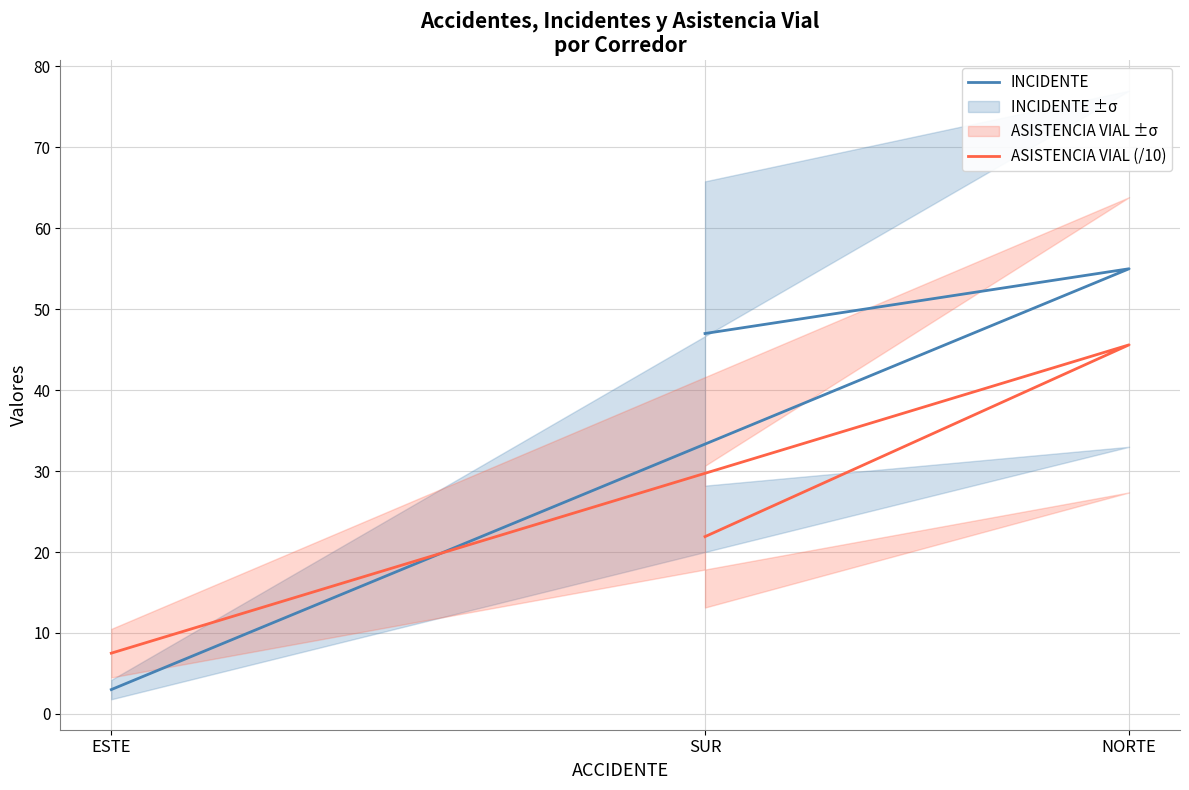

Which series changed the most between ESTE and SUR?

INCIDENTE